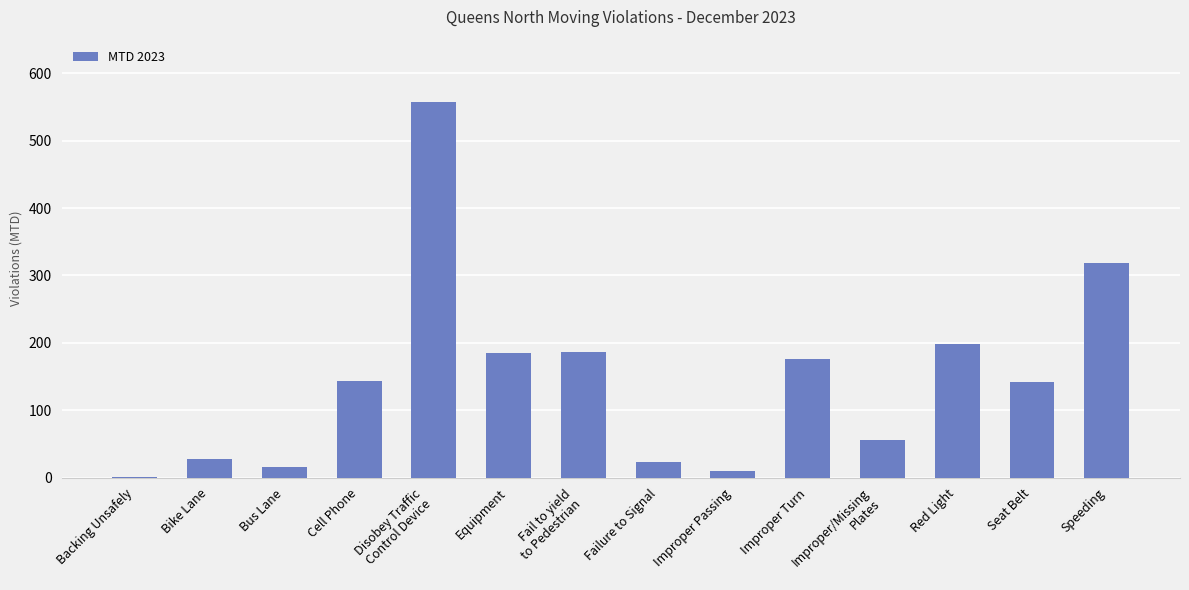

Between Cell Phone and Improper Turn, which is larger?

Improper Turn